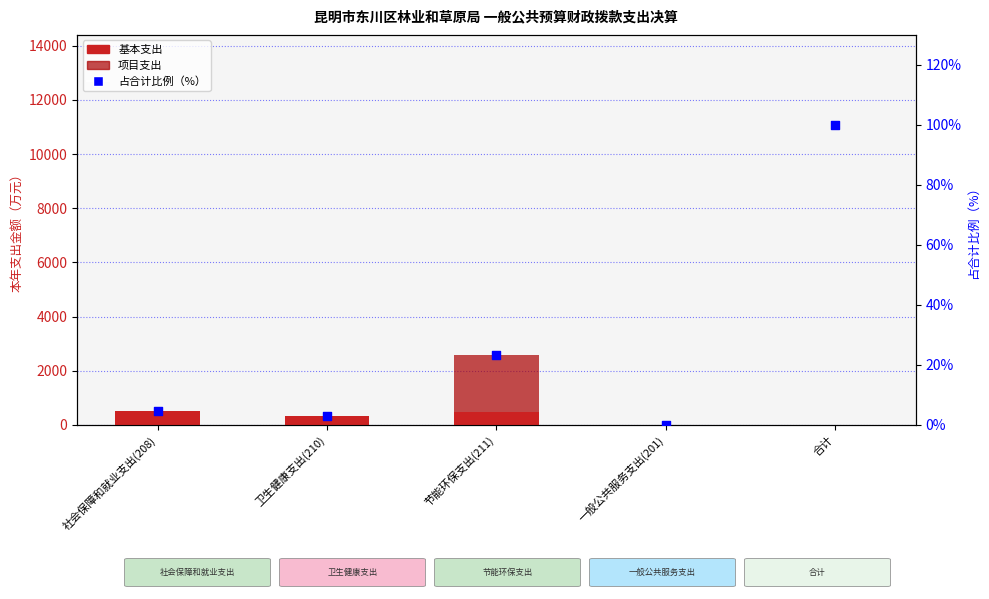

Which series contains the lowest Y value?

基本支出